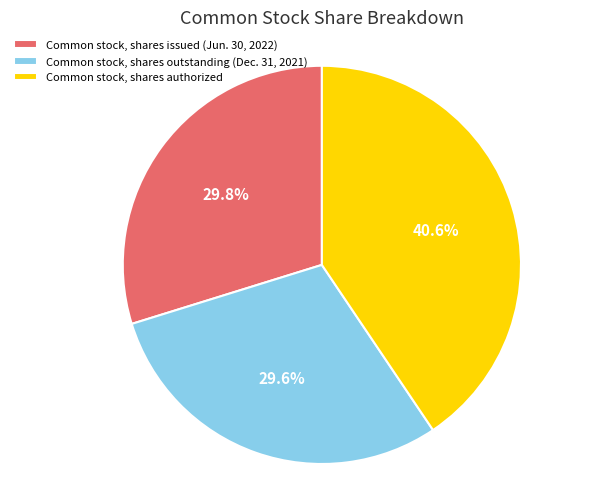

To the nearest percent, what is the difference between the Common stock, shares authorized and Common stock, shares outstanding (Dec. 31, 2021) slice percentages?

11%